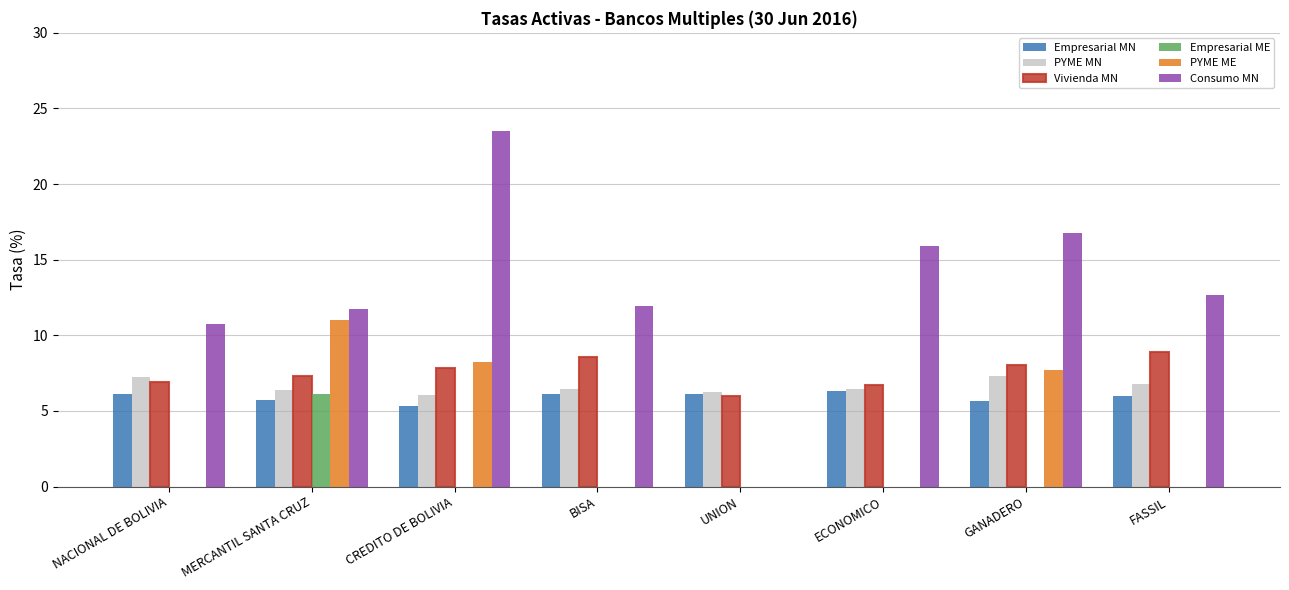

At which category is the sum across all series the highest?

CREDITO DE BOLIVIA